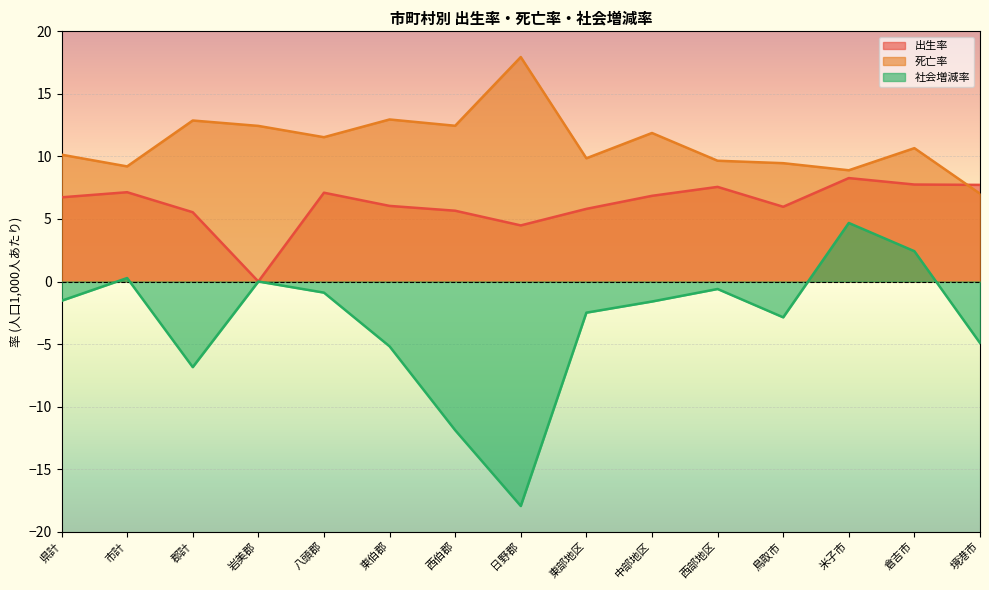

Which series has the largest range (max minus min)?

社会増減率